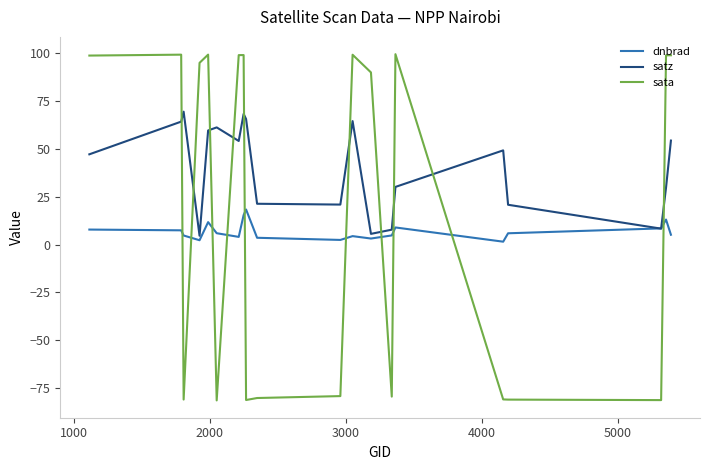

Rank the series by their maximum value, from lowest to highest.

dnbrad, satz, sata